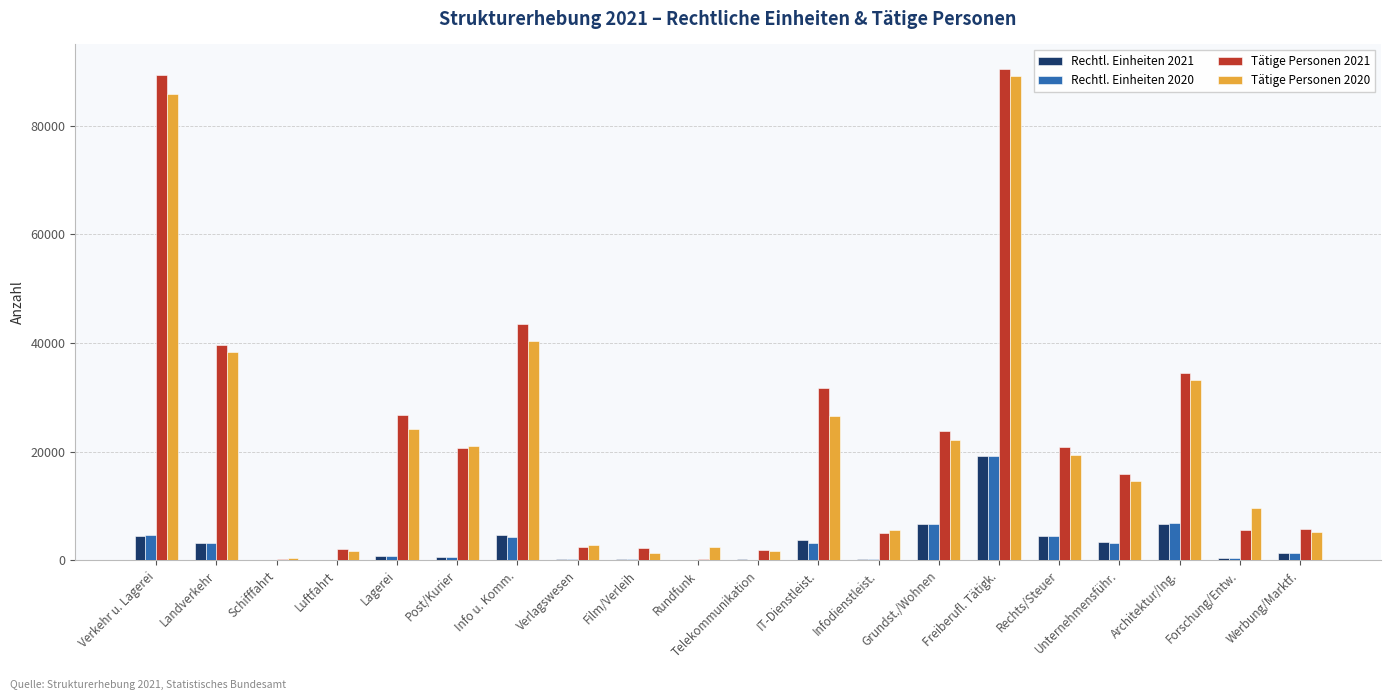

Which series changed the most between IT-Dienstleist. and Freiberufl. Tätigk.?

Tätige Personen 2020